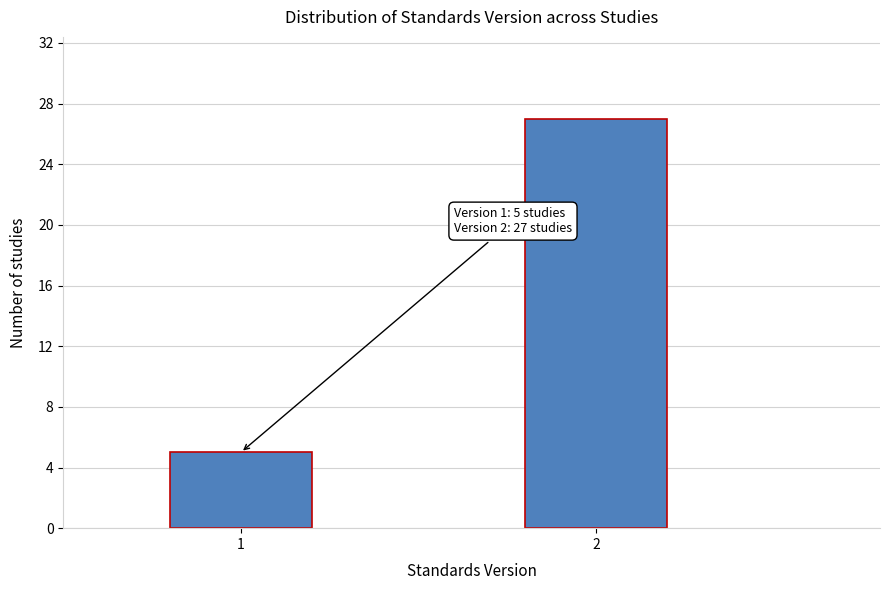

Reading right to left, transcribe all the data shown in this chart.

2=27	1=5